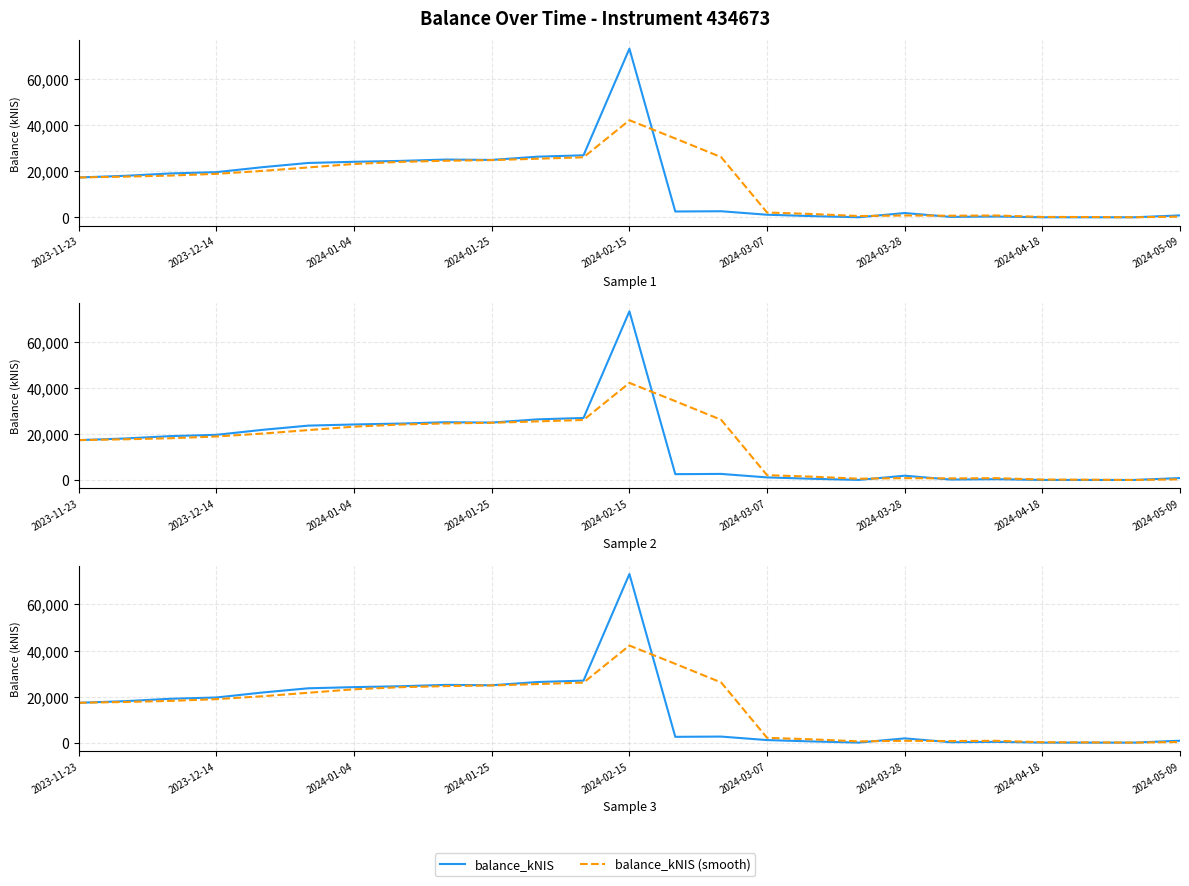

Rank the series by their maximum value, from lowest to highest.

balance_kNIS (smooth), balance_kNIS